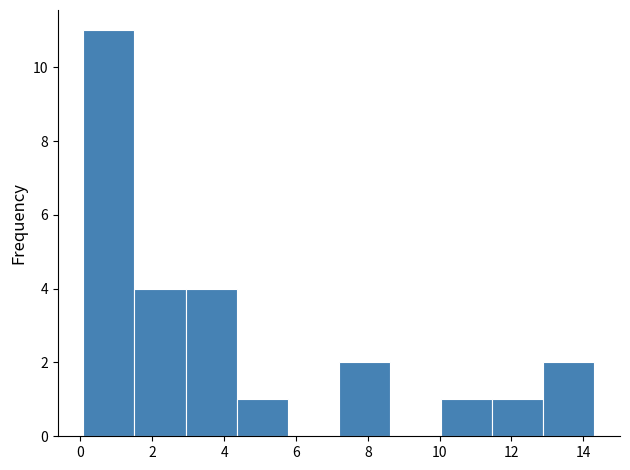

How tall is the bar that spans 0.0 to 1.6 on the x-axis? Neither the bar edges nor the heights are printed on the chart, so give them approximately, as read against the axes.

11